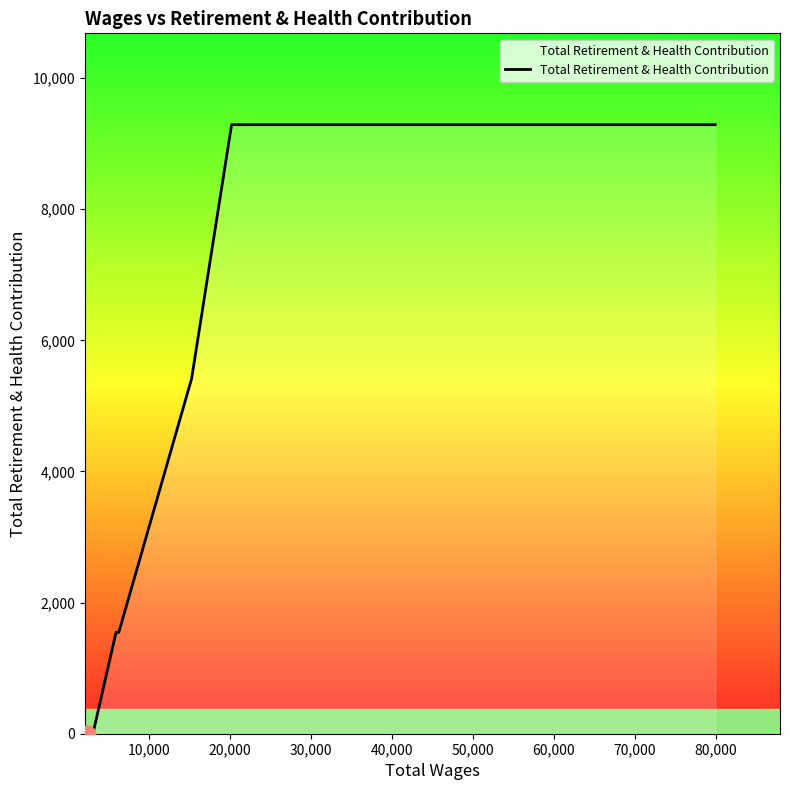

What is the greatest value displayed?

9290